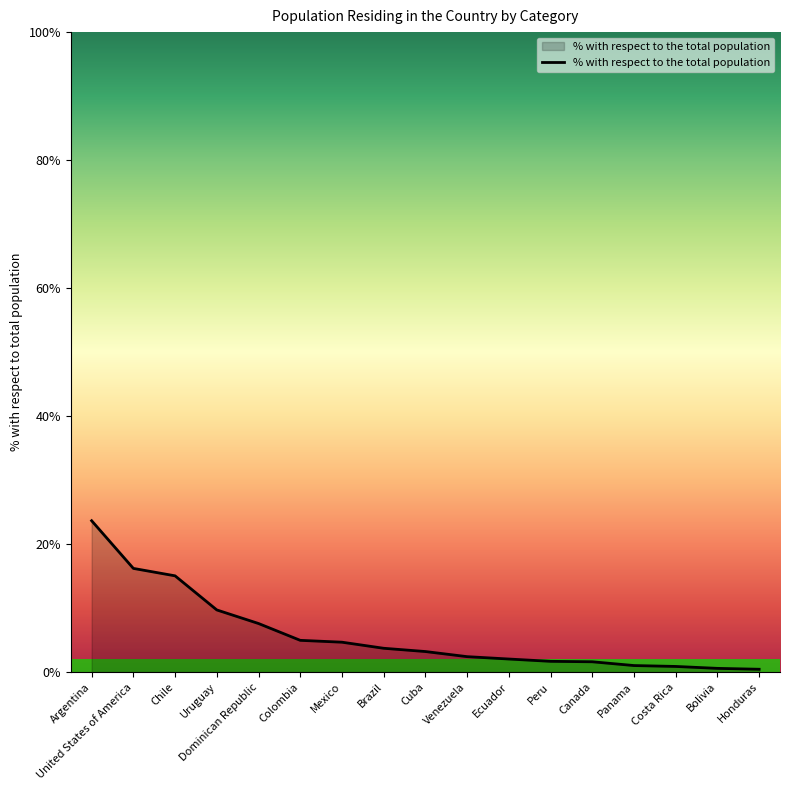

What is the sum of all values?

99.4